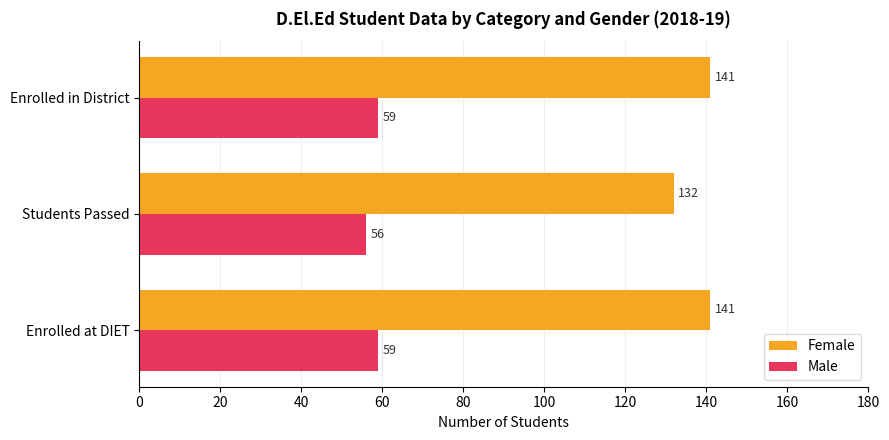

Which series has the largest total across all categories?

Female